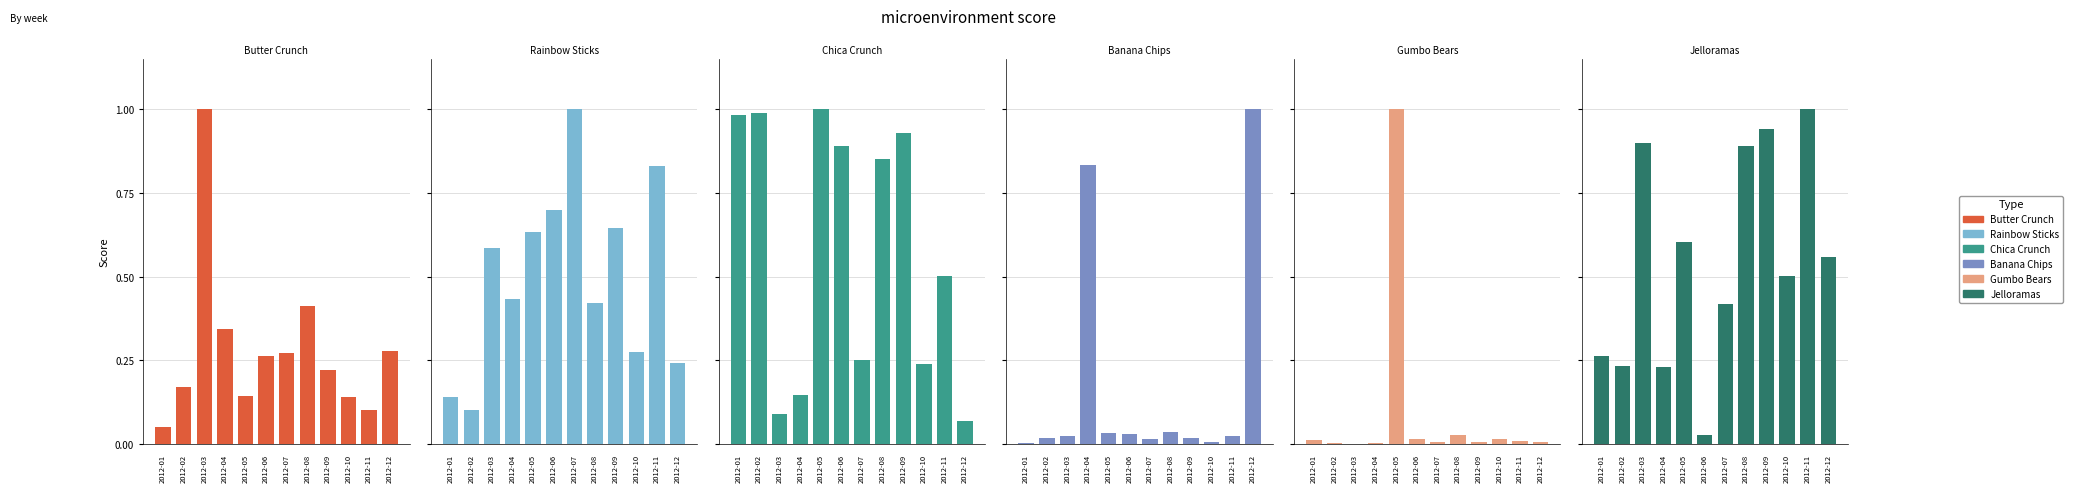

Reading left to right, transcribe all the data shown in this chart.

Butter Crunch: 0.1	0.2	1.0	0.3	0.1	0.3	0.3	0.4	0.2	0.1	0.1	0.3
Rainbow Sticks: 0.1	0.1	0.6	0.4	0.6	0.7	1.0	0.4	0.6	0.3	0.8	0.2
Chica Crunch: 1.0	1.0	0.1	0.1	1.0	0.9	0.2	0.8	0.9	0.2	0.5	0.1
Banana Chips: 0.0	0.0	0.0	0.8	0.0	0.0	0.0	0.0	0.0	0.0	0.0	1.0
Gumbo Bears: 0.0	0.0	0.0	0.0	1.0	0.0	0.0	0.0	0.0	0.0	0.0	0.0
Jelloramas: 0.3	0.2	0.9	0.2	0.6	0.0	0.4	0.9	0.9	0.5	1.0	0.6